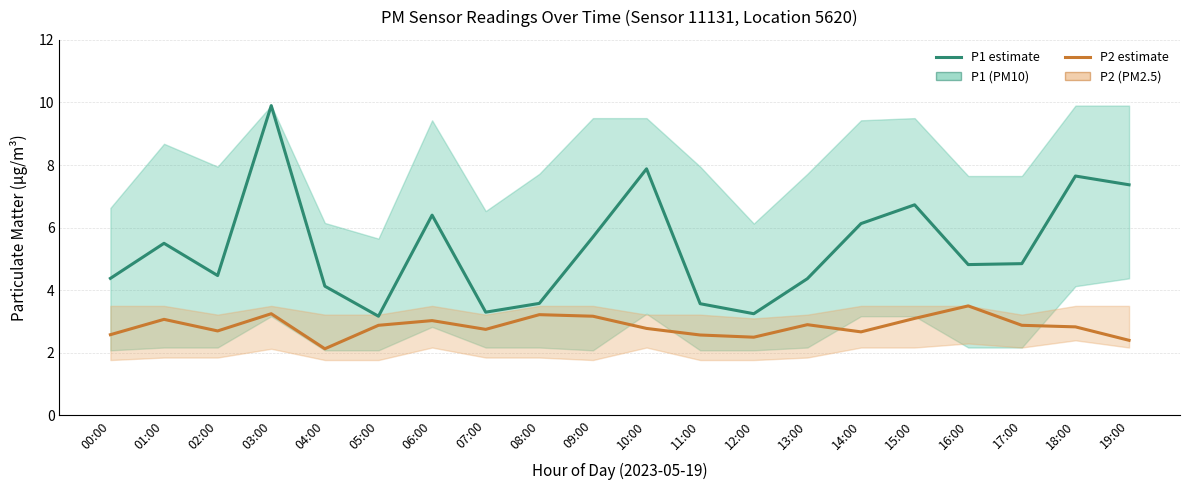

Does the chart have visible grid lines?

Yes